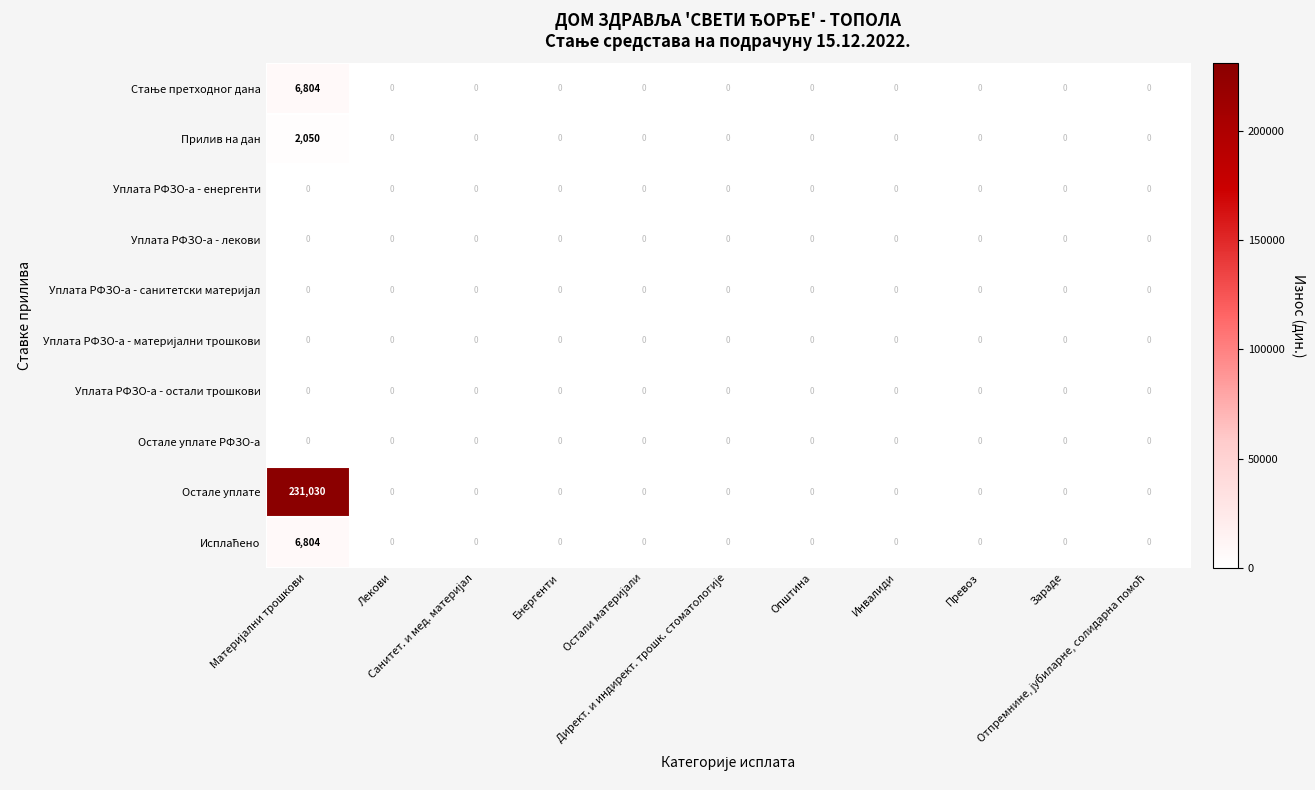

What is the average value of the Остале уплате series?

21003